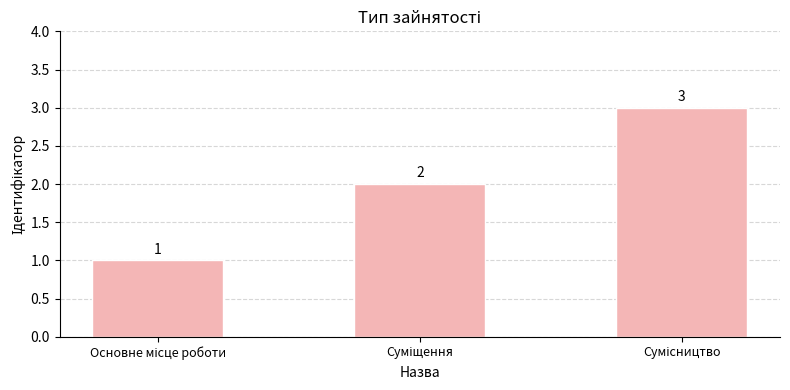

What is the value of the 3rd bar from the left?

3